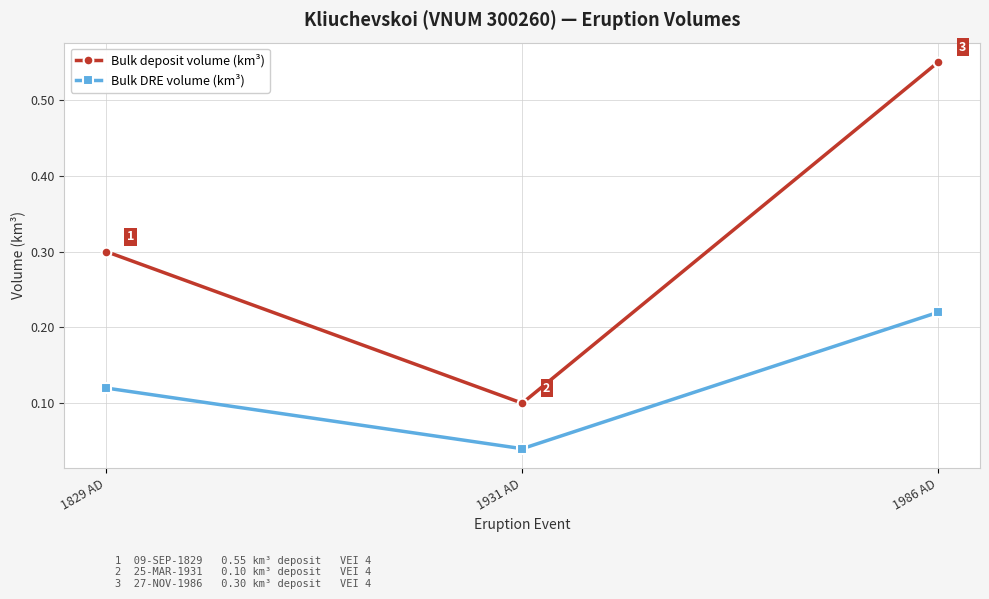

True or false: Bulk DRE volume (km³) has a value of 0.1 at 1829 AD.

True